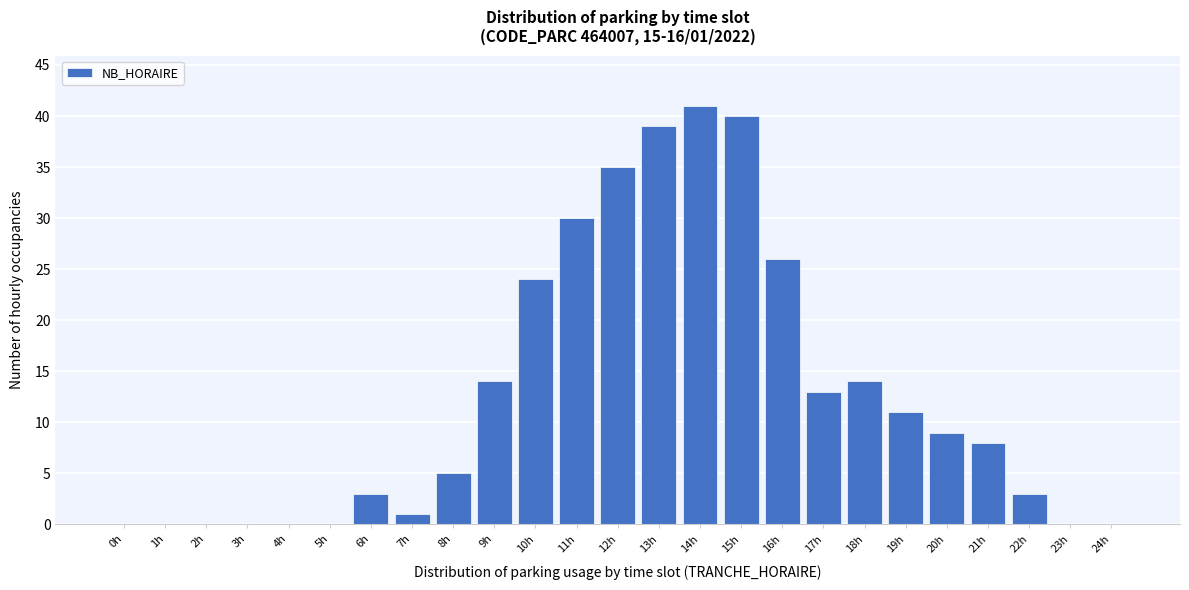

Reading left to right, transcribe all the data shown in this chart.

0h=0	1h=0	2h=0	3h=0	4h=0	5h=0	6h=3	7h=1	8h=5	9h=14	10h=24	11h=30	12h=35	13h=39	14h=41	15h=40	16h=26	17h=13	18h=14	19h=11	20h=9	21h=8	22h=3	23h=0	24h=0